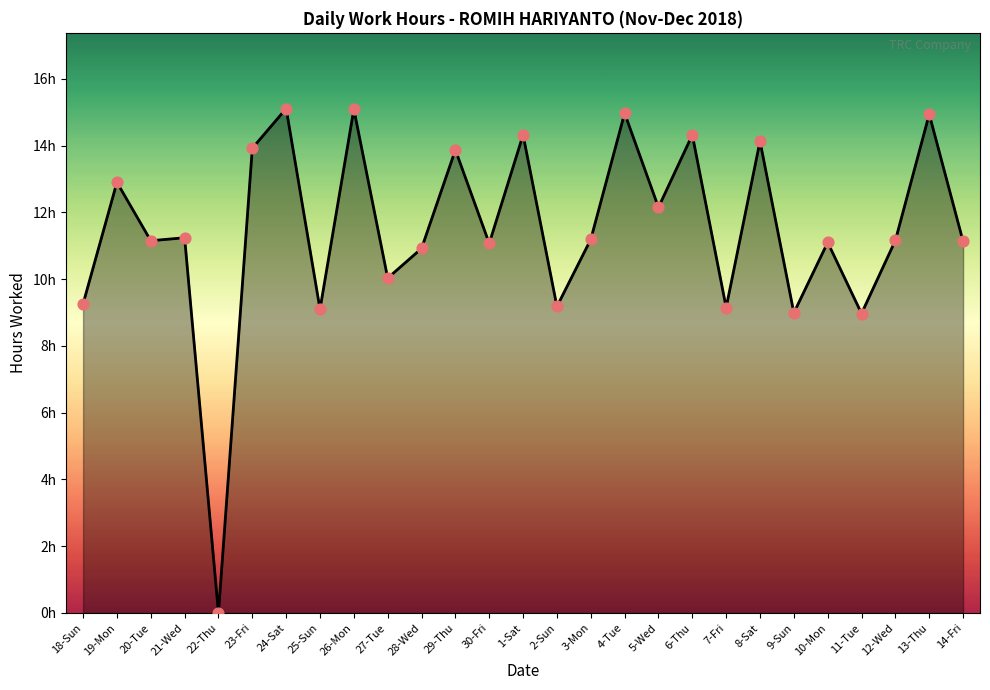

Between 7-Fri and 9-Sun, which is larger?

7-Fri